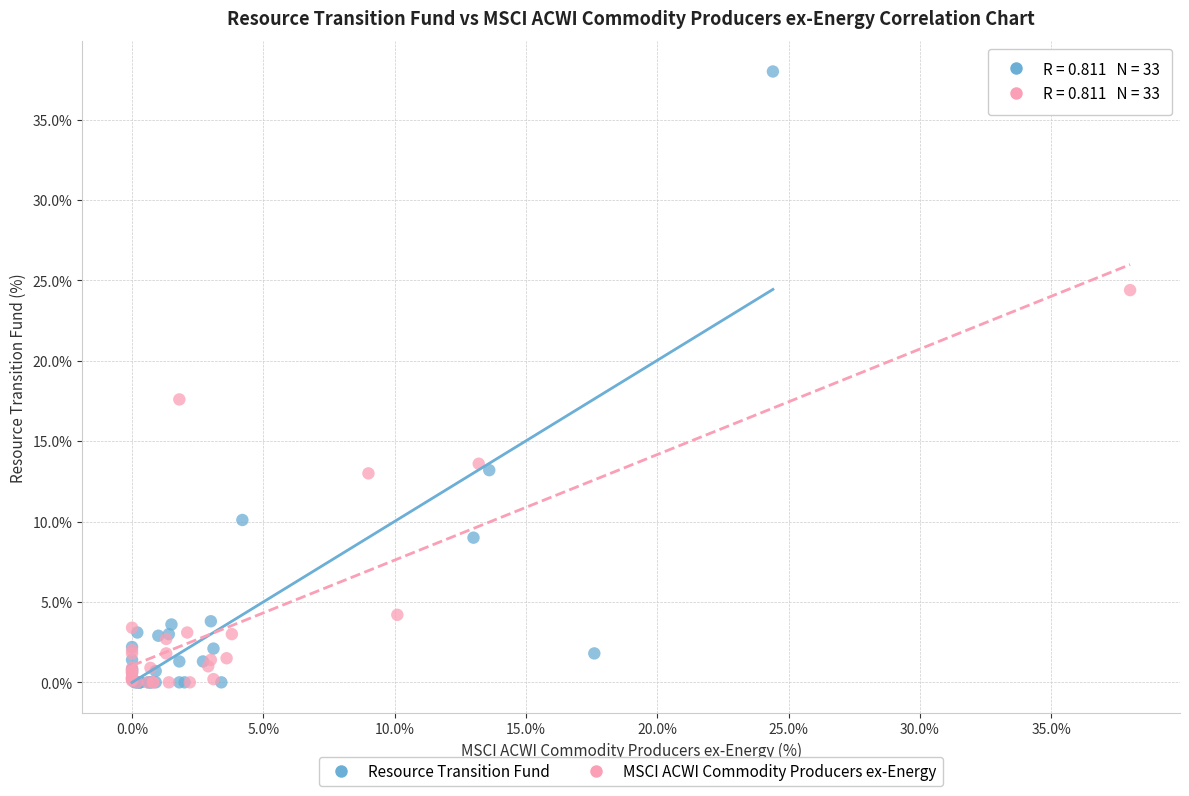

Which series contains the highest Y value?

Resource Transition Fund